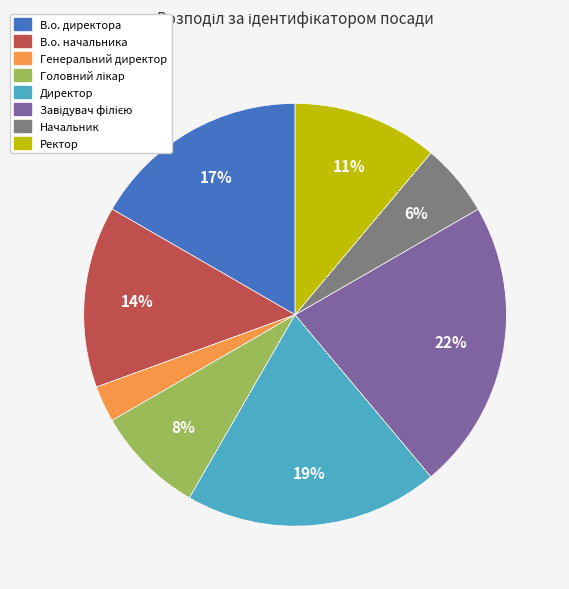

Is it true that В.о. начальника is 14% of the pie?

True